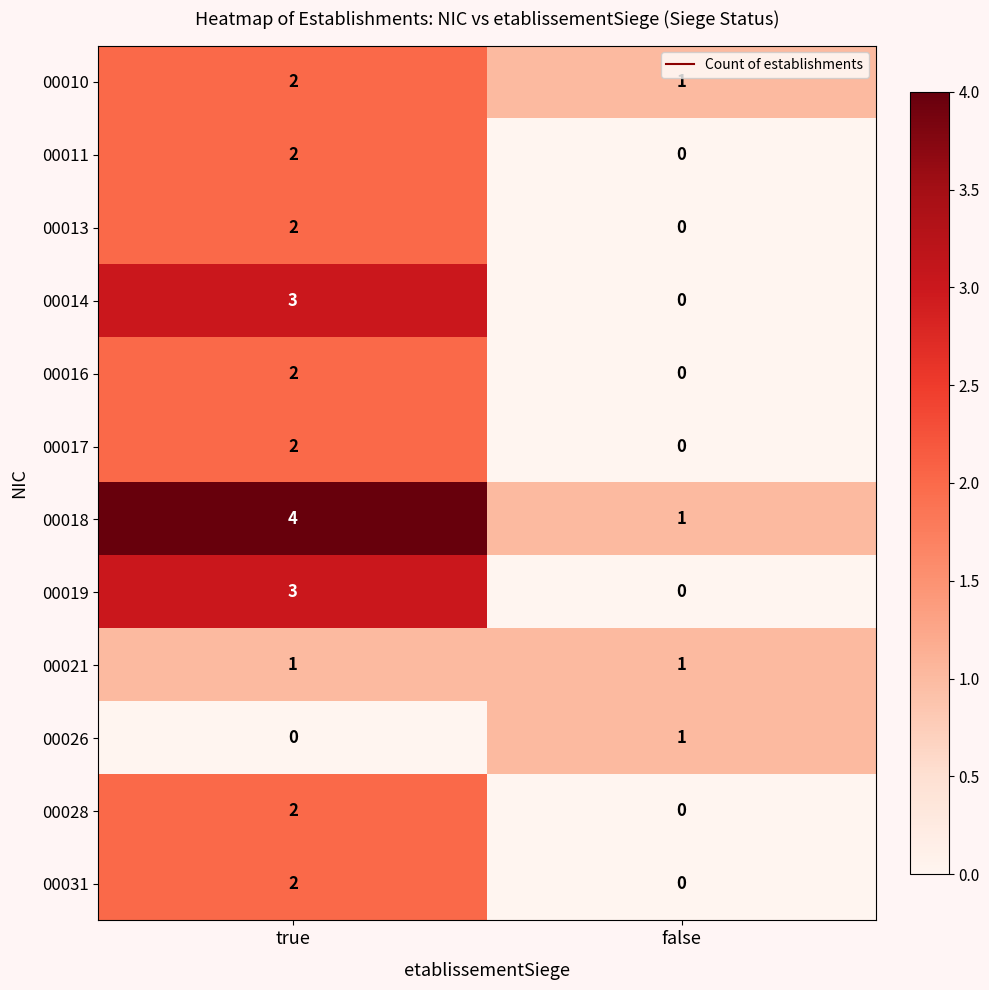

True or false: 00031 has a value of 3 at true.

False